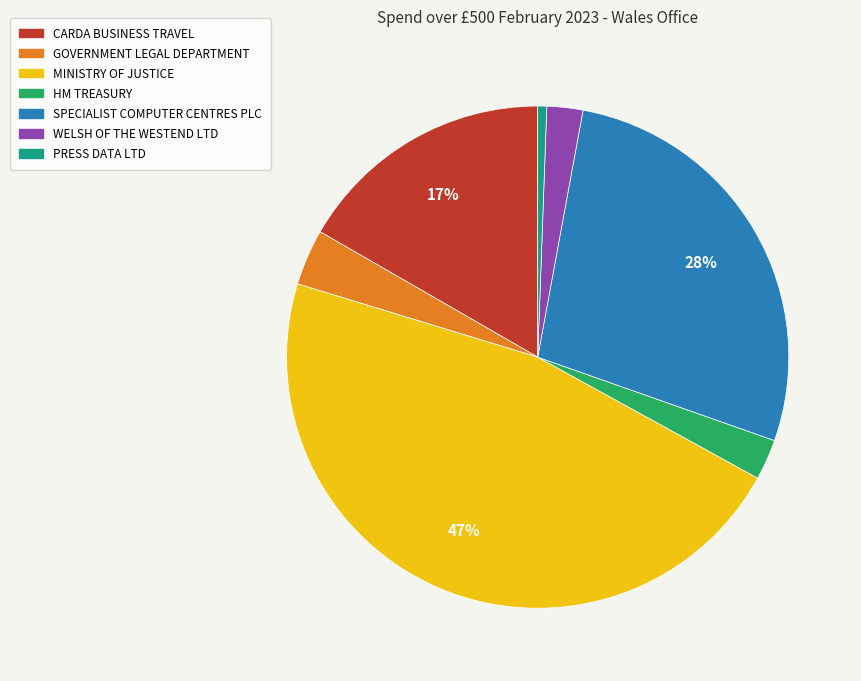

Combined, do HM TREASURY and WELSH OF THE WESTEND LTD account for over 50%?

No